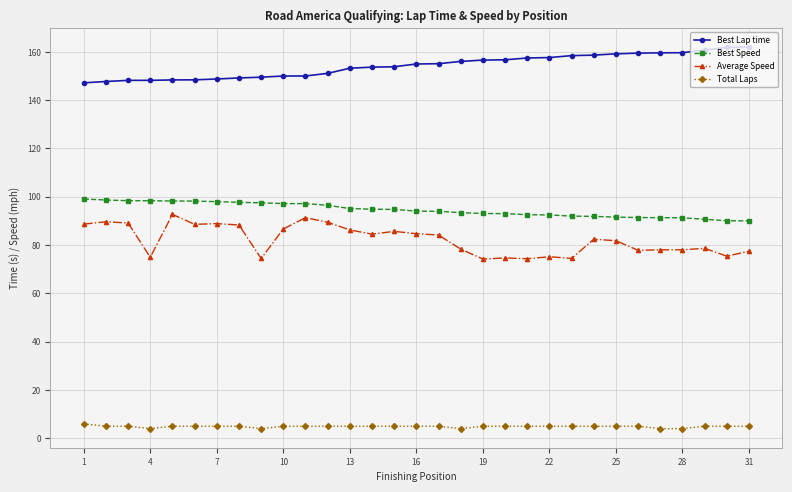

What are all the series names shown in the legend?

Best Lap time, Best Speed, Average Speed, Total Laps